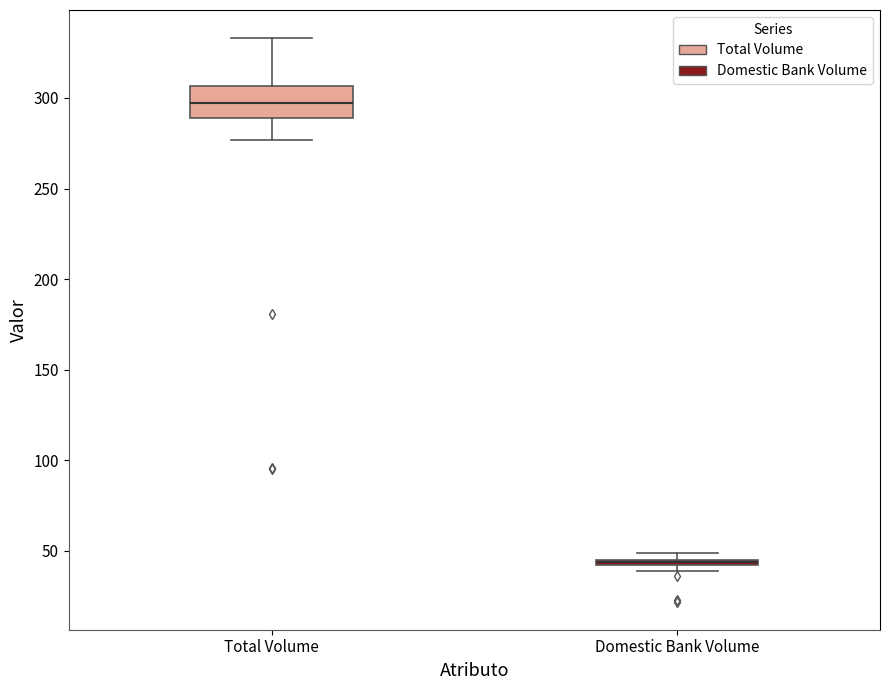

Comparing the boxes themselves (not the whiskers), which one is the tallest?

Total Volume